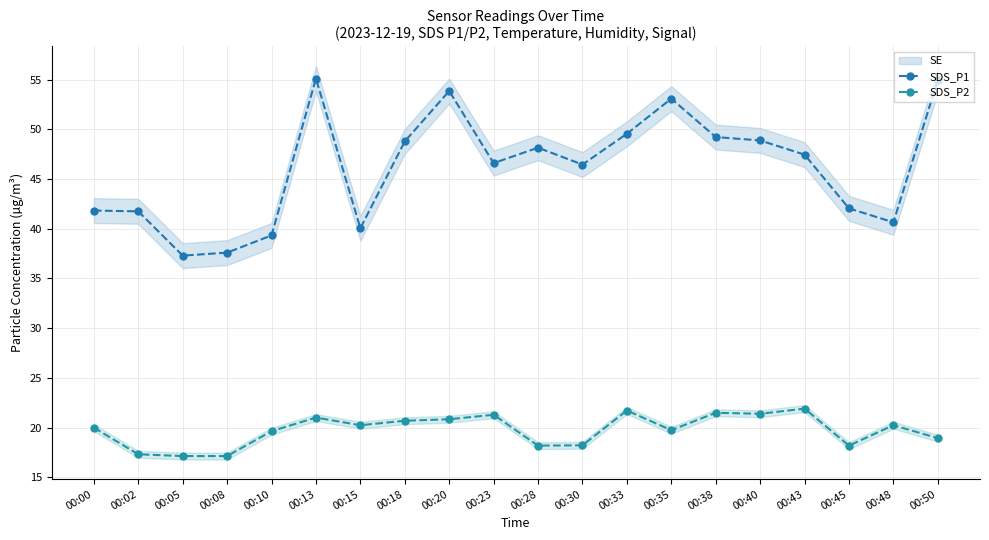

Rank the categories by SDS_P1 value from highest to lowest.

00:13, 00:50, 00:20, 00:35, 00:33, 00:38, 00:40, 00:18, 00:28, 00:43, 00:23, 00:30, 00:45, 00:00, 00:02, 00:48, 00:15, 00:10, 00:08, 00:05